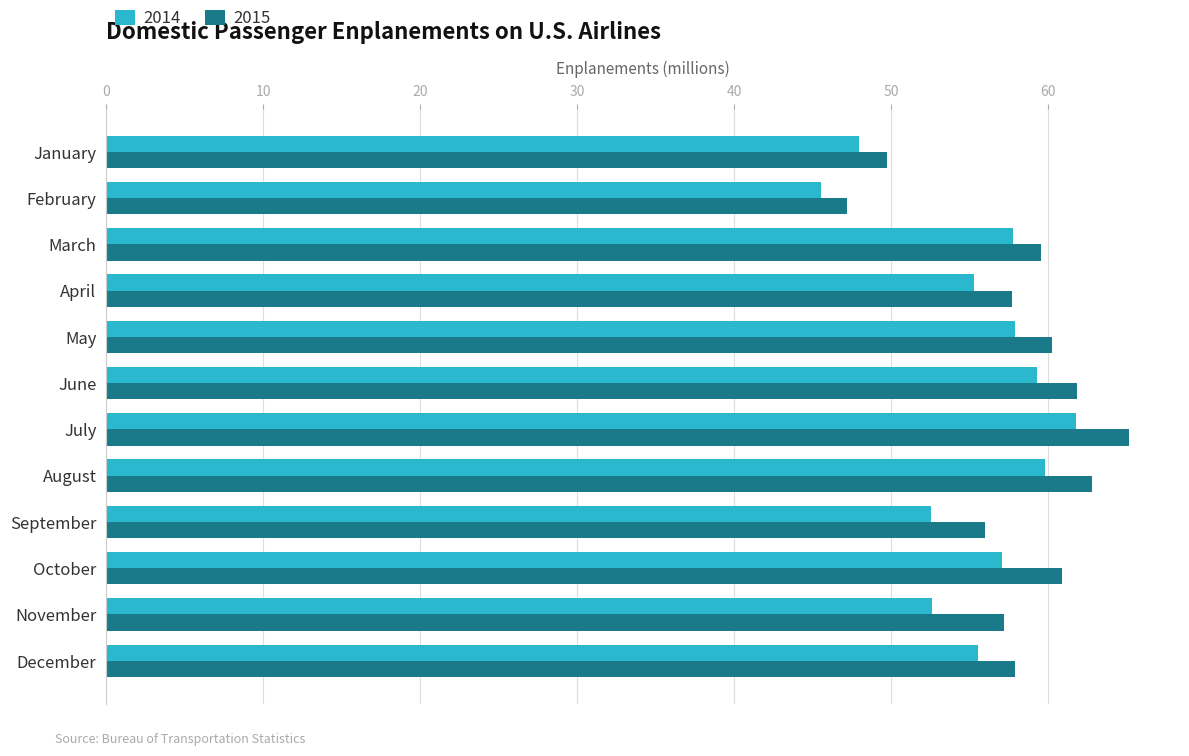

Which series has the largest total across all categories?

2015